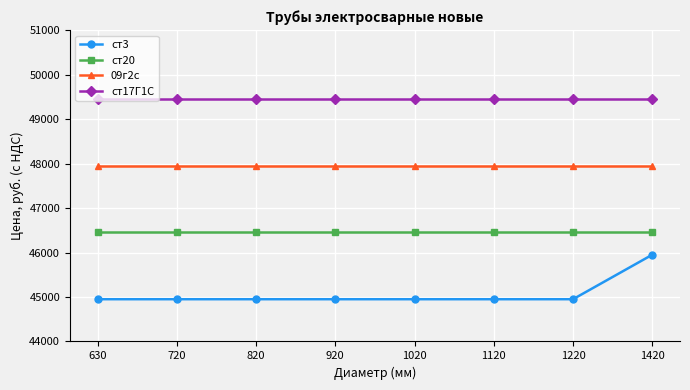

What is the value of the 09г2с point at the 1st from the left?

47950